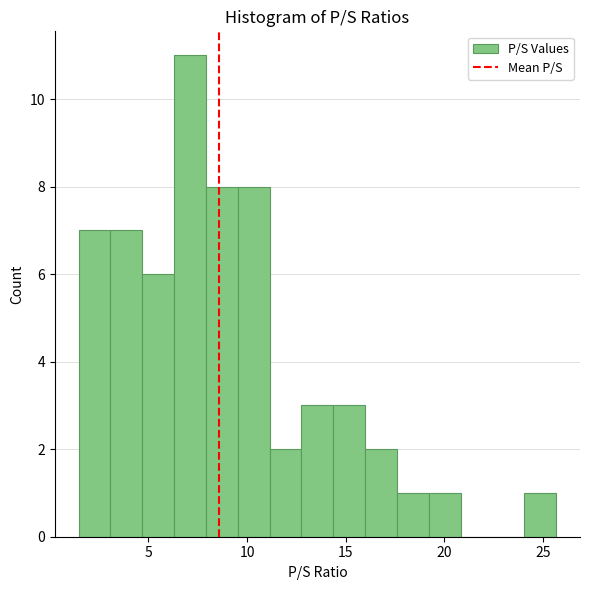

Read against the x-axis, roughly where is the centre of the tallest bar?

7.0